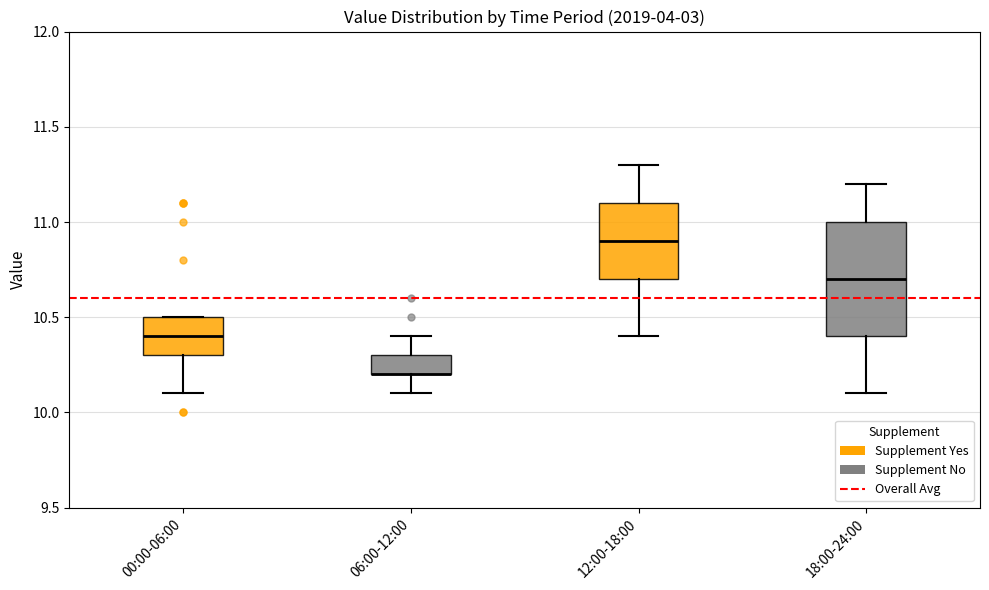

Comparing the boxes themselves (not the whiskers), which one is the tallest?

18:00-24:00